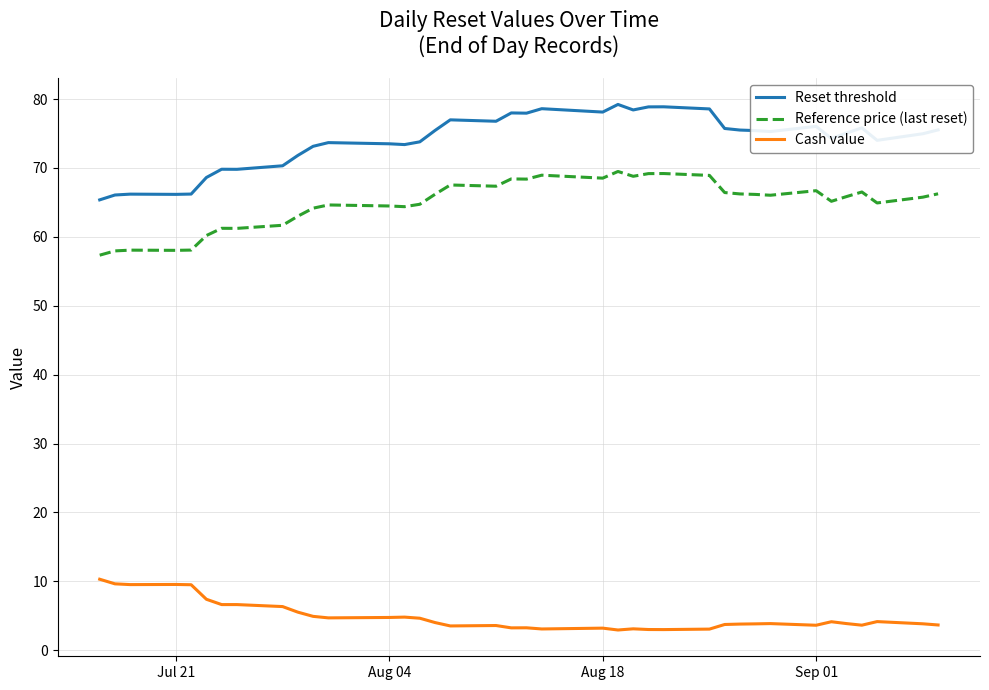

How many lines are shown in the chart?

3